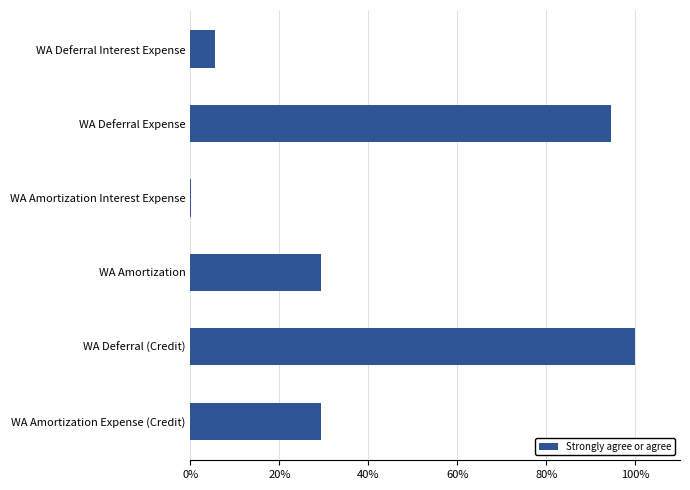

Which has a higher value, WA Deferral Interest Expense or WA Deferral (Credit)?

WA Deferral (Credit)